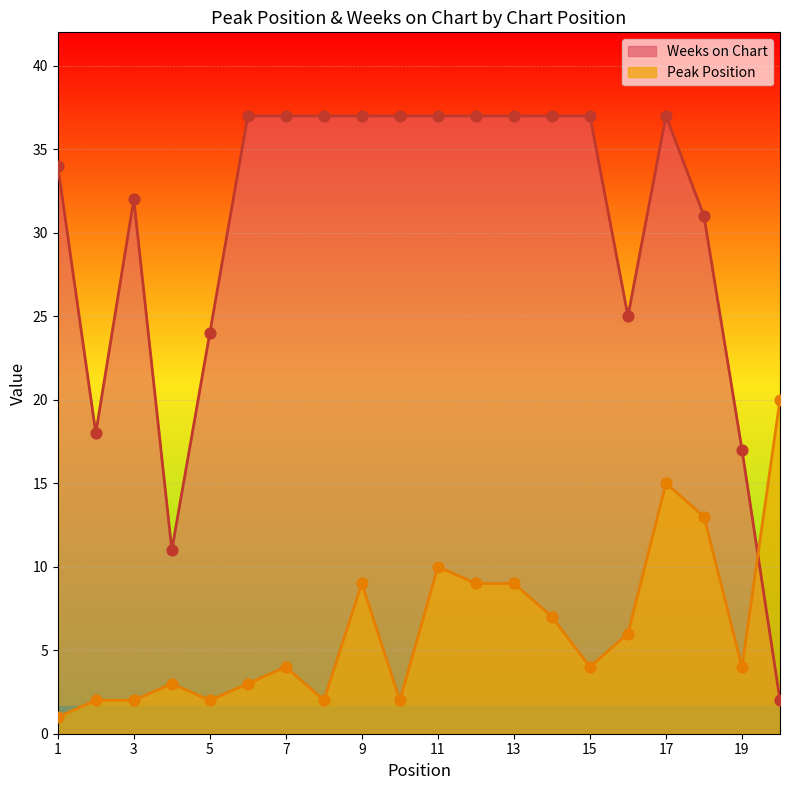

What are all the series names shown in the legend?

Peak Position, Weeks on Chart